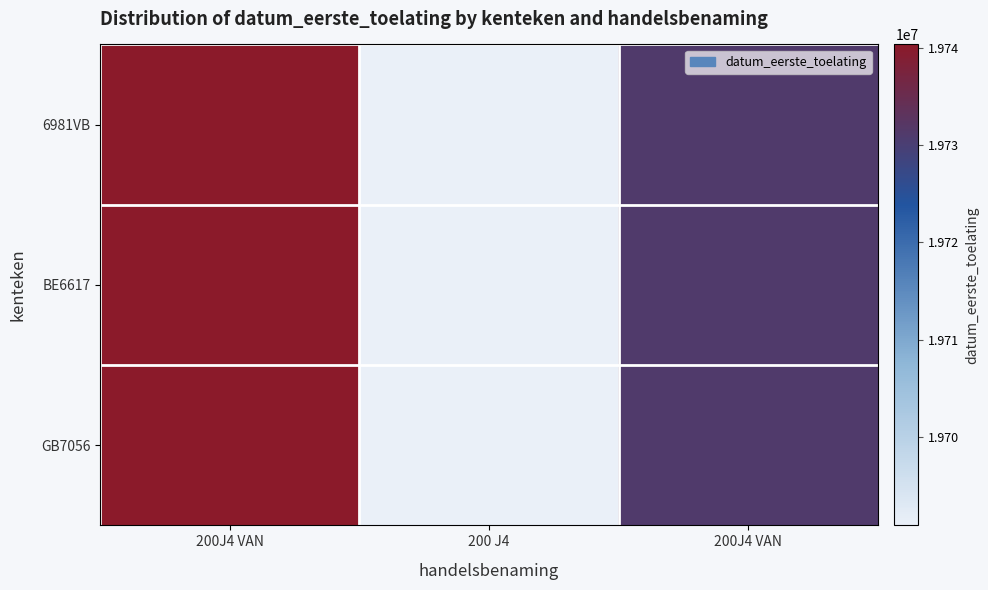

What is the greatest value displayed?

19740328